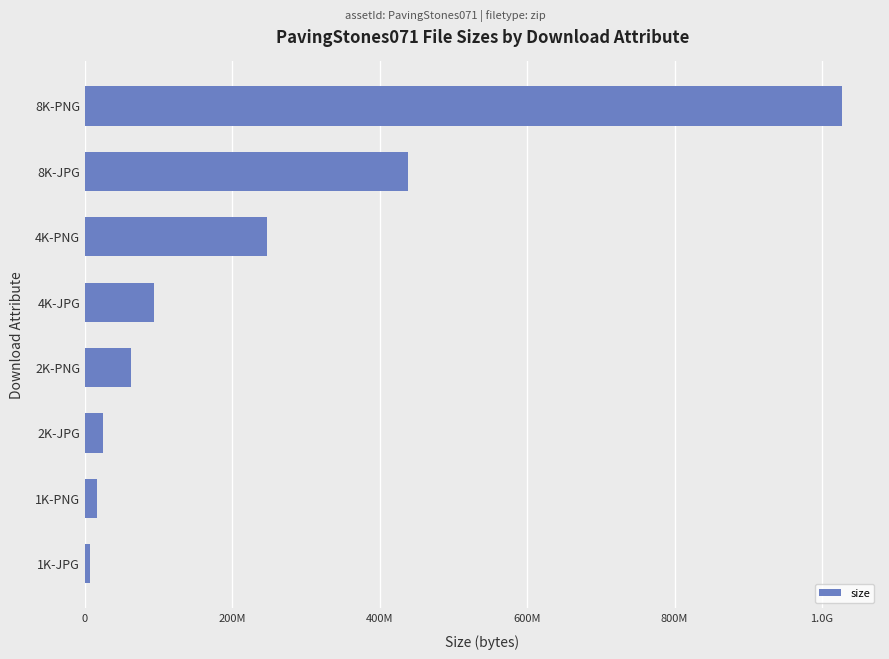

Are the bars grouped side by side (vs. stacked)?

No